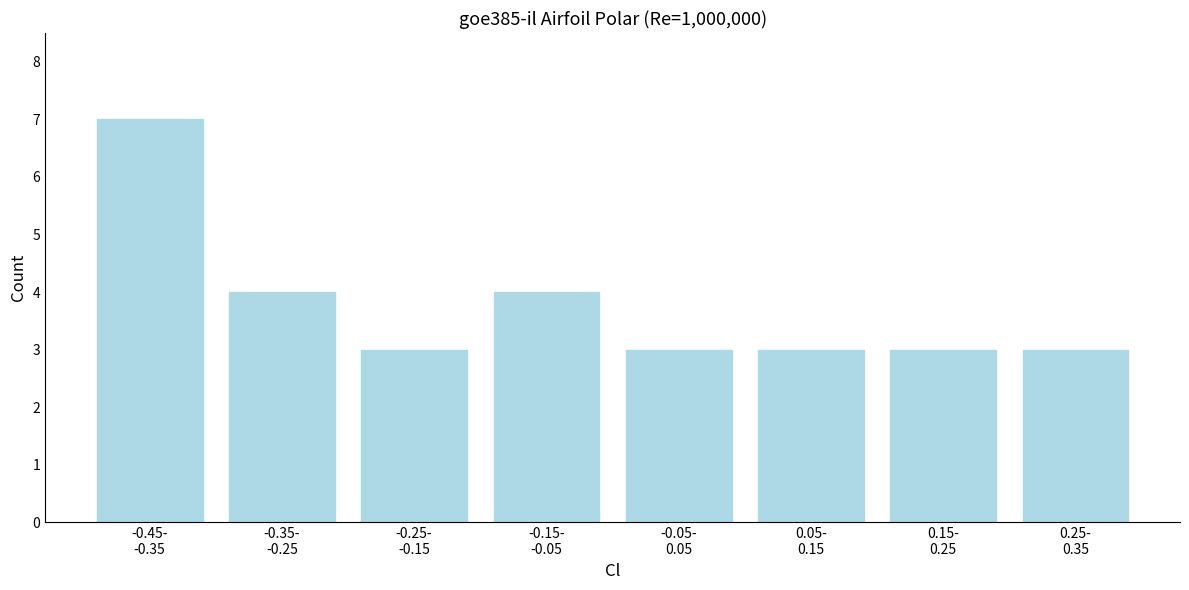

Reading left to right, extract all data points from this chart.

7	4	3	4	3	3	3	3